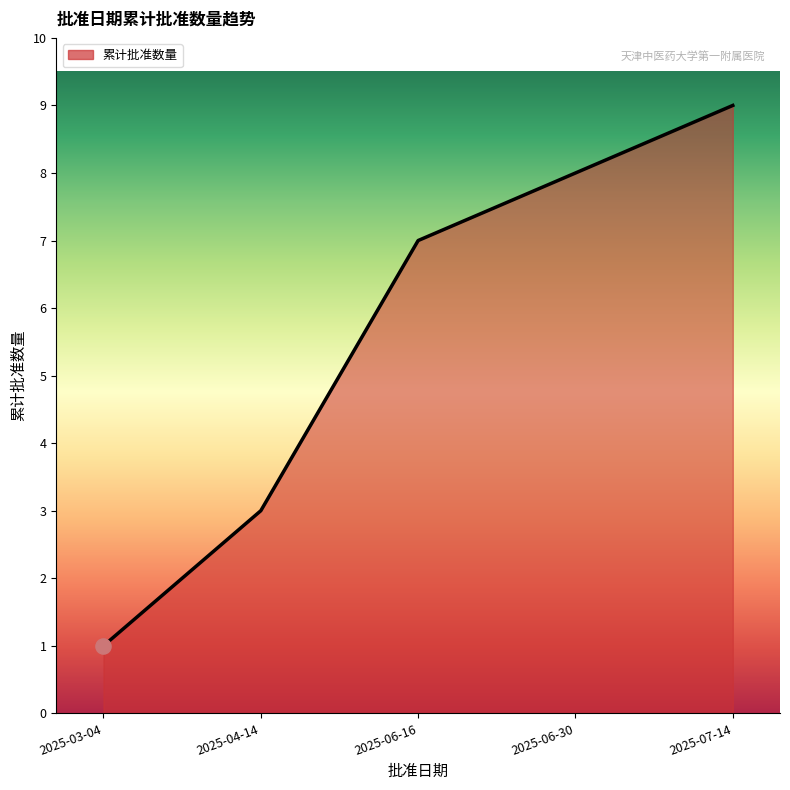

Between 2025-06-16 and 2025-06-30, which is larger?

2025-06-30